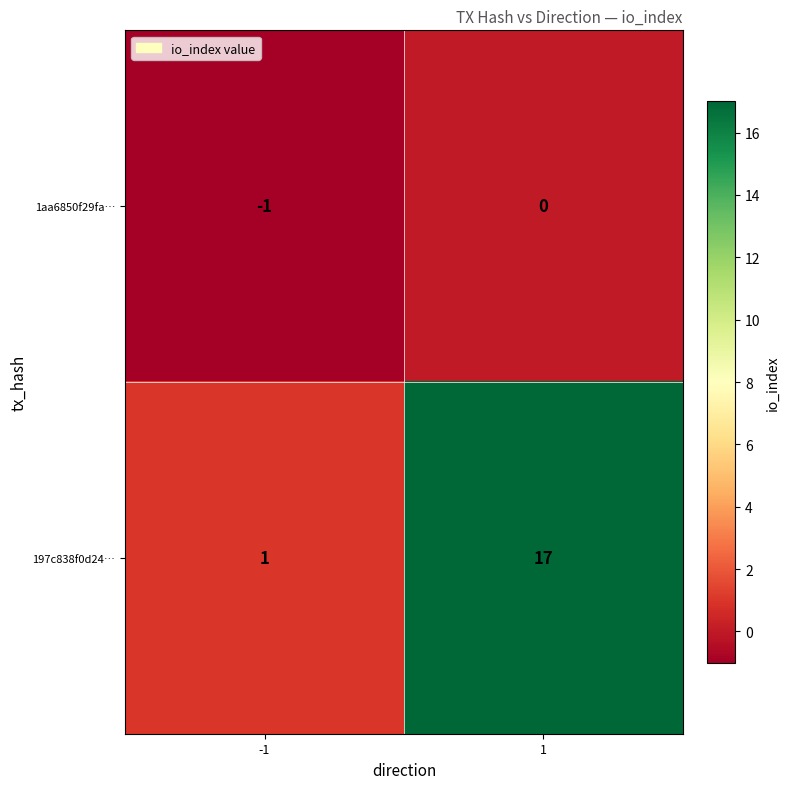

What is the total value across all series at 1?

17